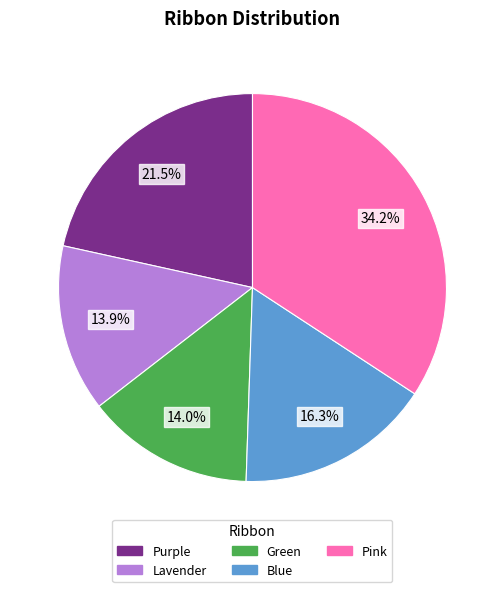

Does any single category account for the majority?

No